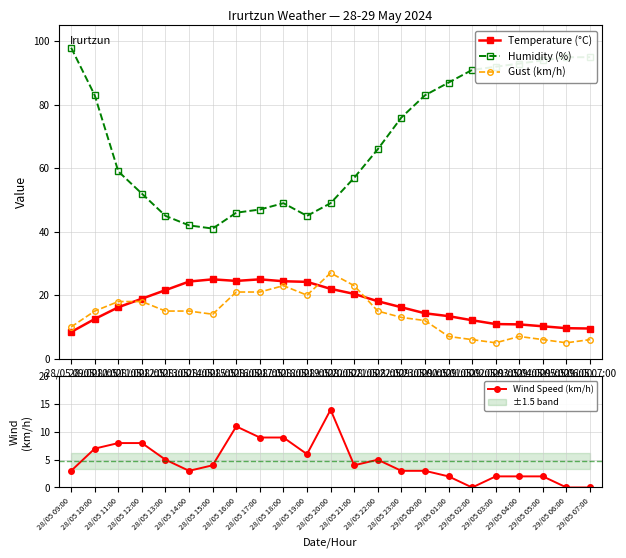

At which category is the sum across all series the highest?

28/05 09:00